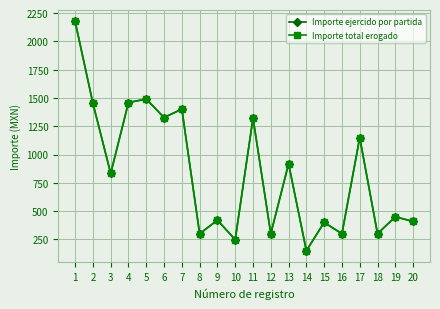

Is this an area chart (filled region under the line)?

No